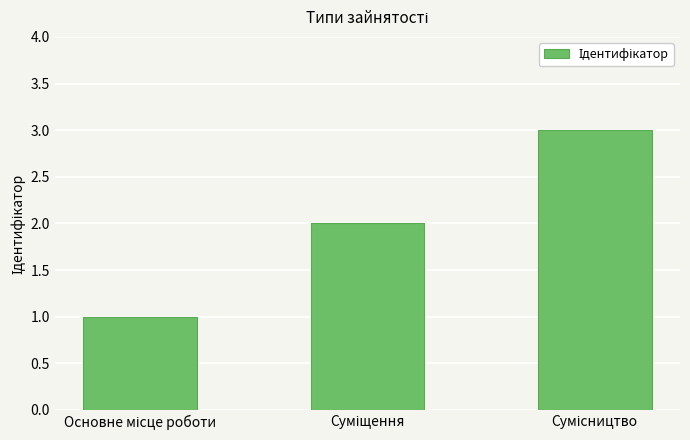

Reading left to right, list all the values displayed in this chart.

1	2	3